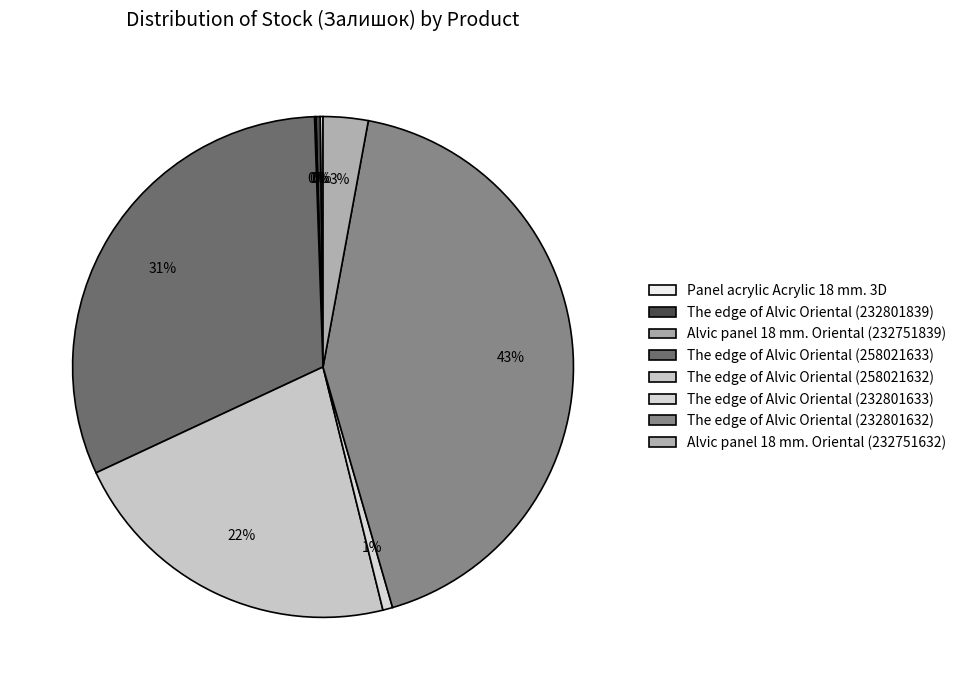

What is the change in value from The edge of Alvic Oriental (258021632) to The edge of Alvic Oriental (232801632)?

+229